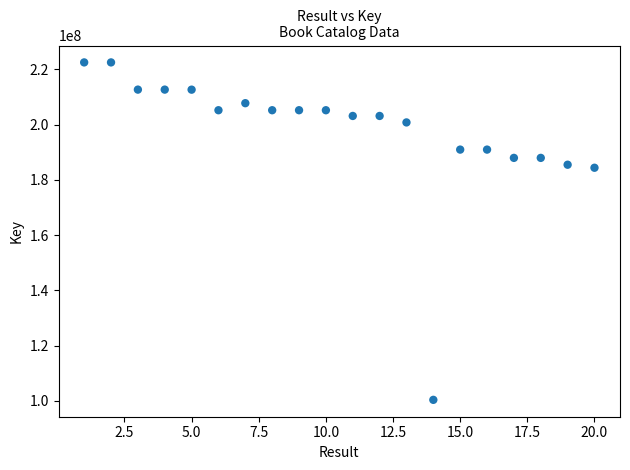

What is the range of X values (max minus min)?

19